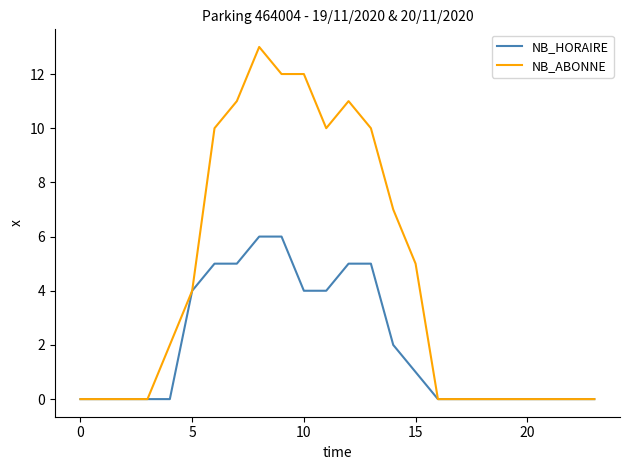

Reading right to left, list all the values displayed in this chart.

NB_HORAIRE: 0	0	0	0	0	0	0	0	1	2	5	5	4	4	6	6	5	5	4	0	0	0	0	0
NB_ABONNE: 0	0	0	0	0	0	0	0	5	7	10	11	10	12	12	13	11	10	4	2	0	0	0	0